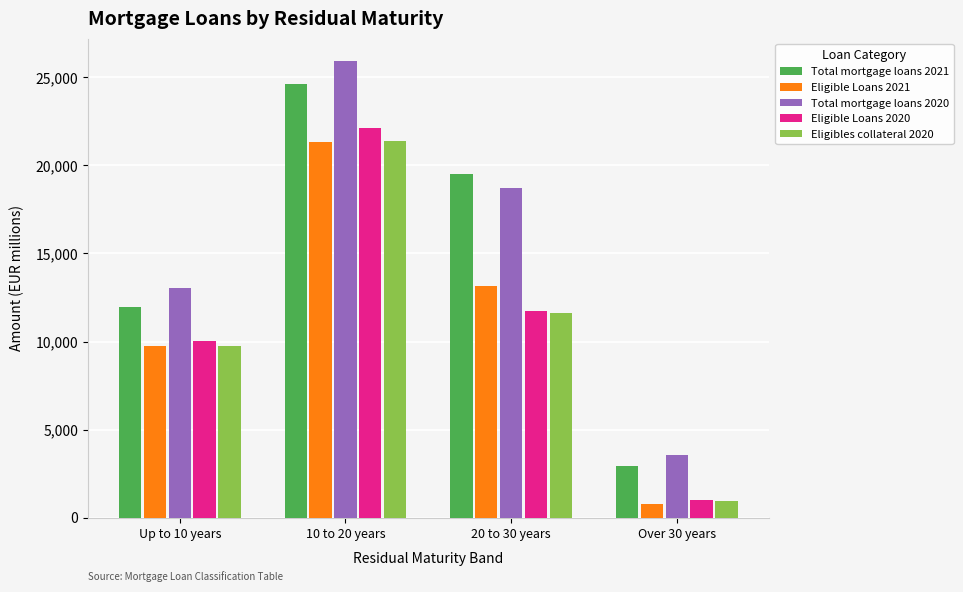

Reading left to right, extract all data points from this chart.

Total mortgage loans 2021: 11948	24634	19513	2911
Eligible Loans 2021: 9776	21332	13139	759
Total mortgage loans 2020: 13031	25898	18713	3562
Eligible Loans 2020: 10037	22116	11718	983
Eligibles collateral 2020: 9759	21359	11613	954